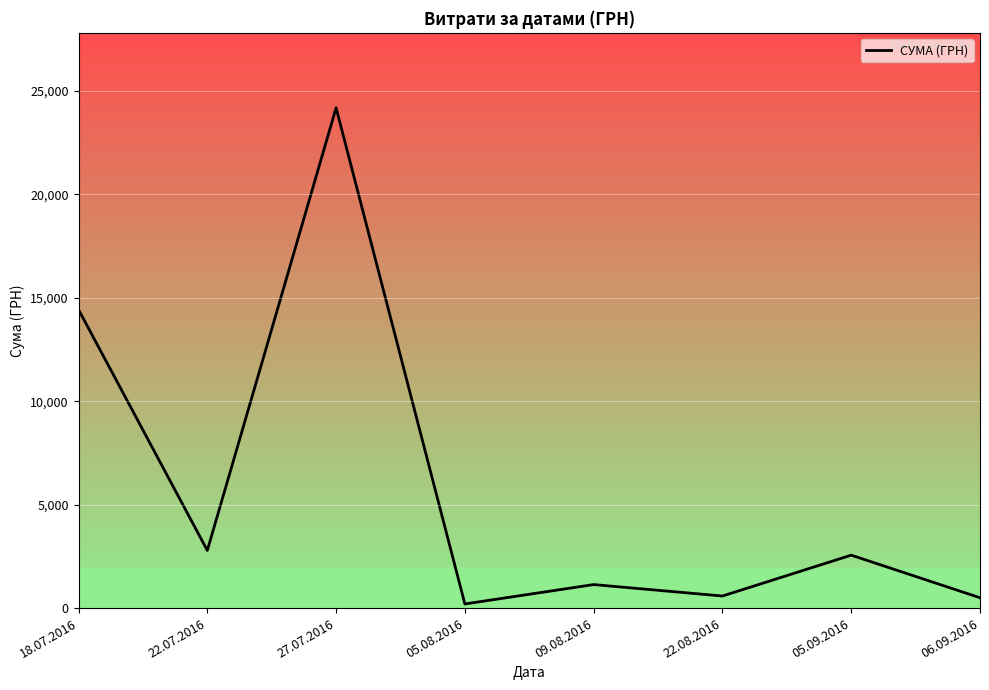

Which label corresponds to the largest value in the chart?

27.07.2016